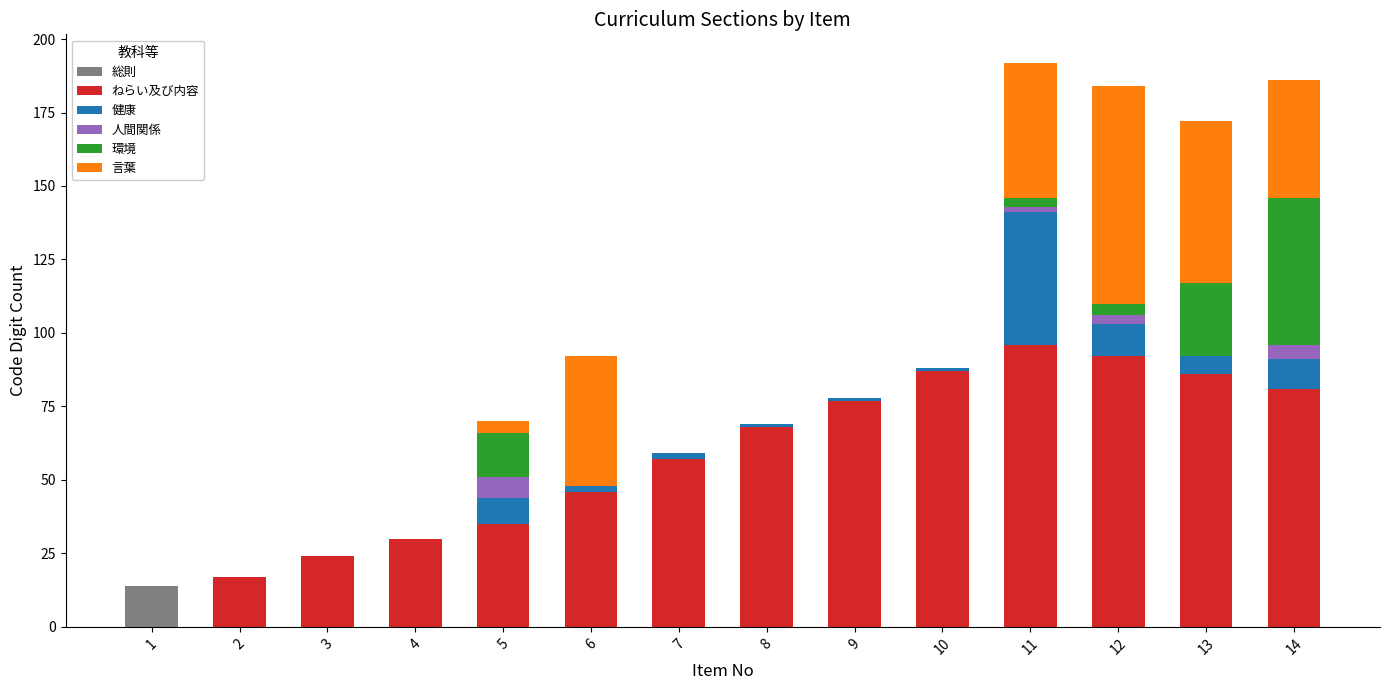

Is it true that 総則 equals 9 at 7?

False